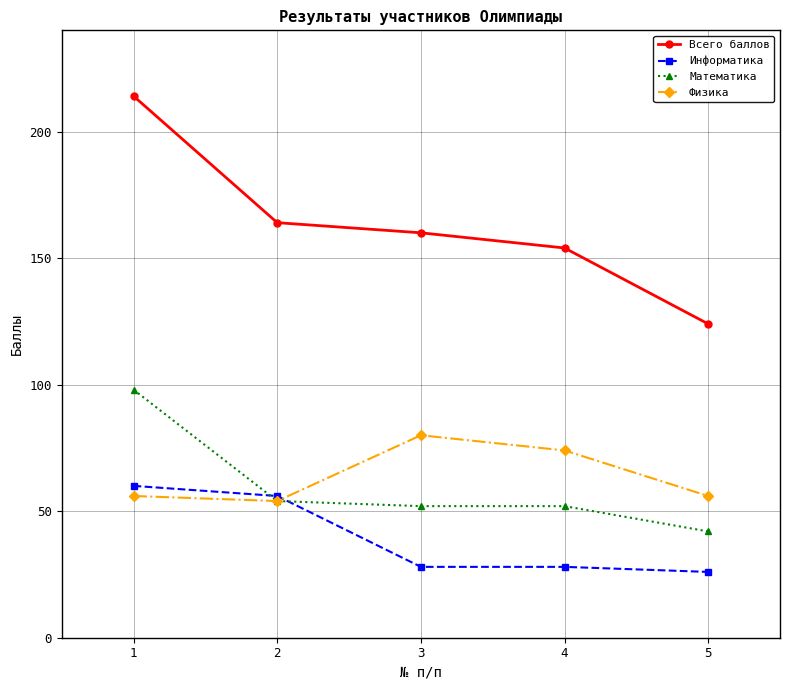

Which series has the largest range (max minus min)?

Всего баллов